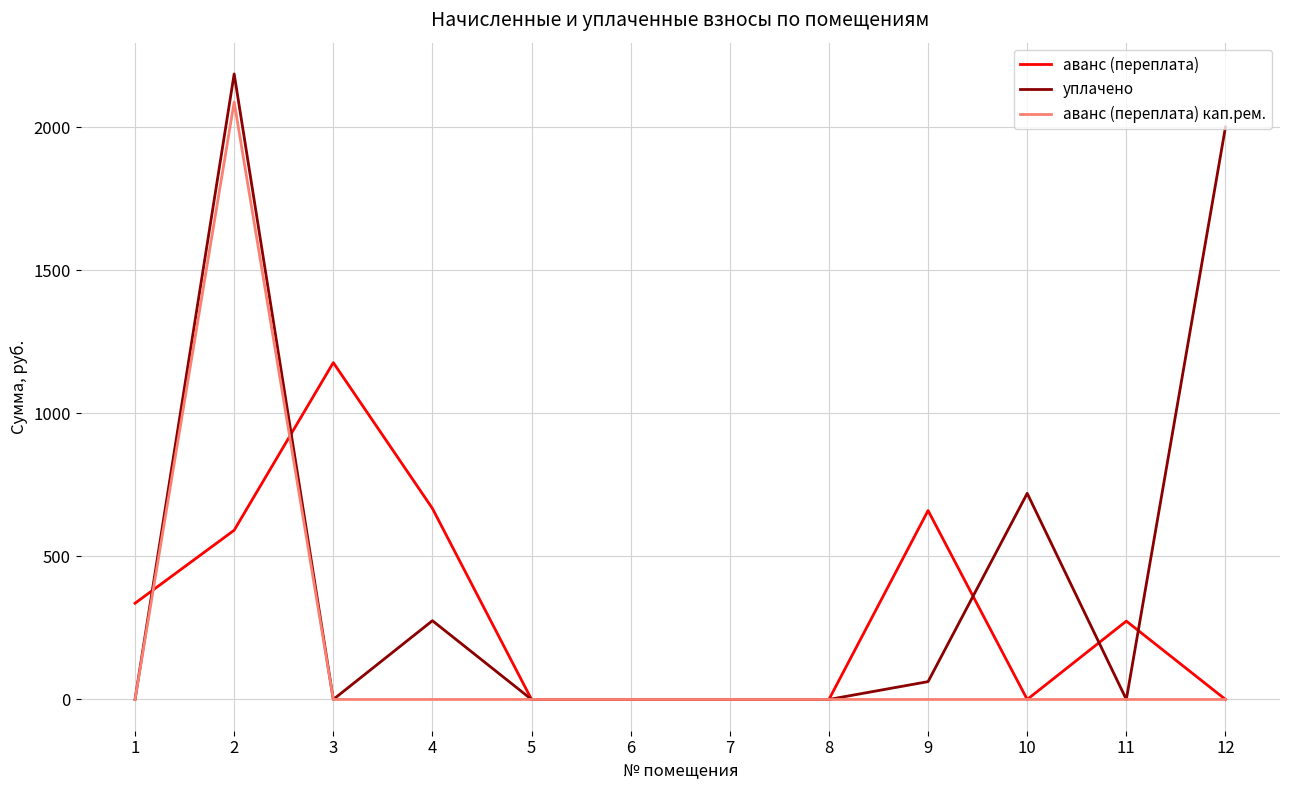

What is the maximum value for аванс (переплата)?

1176.8